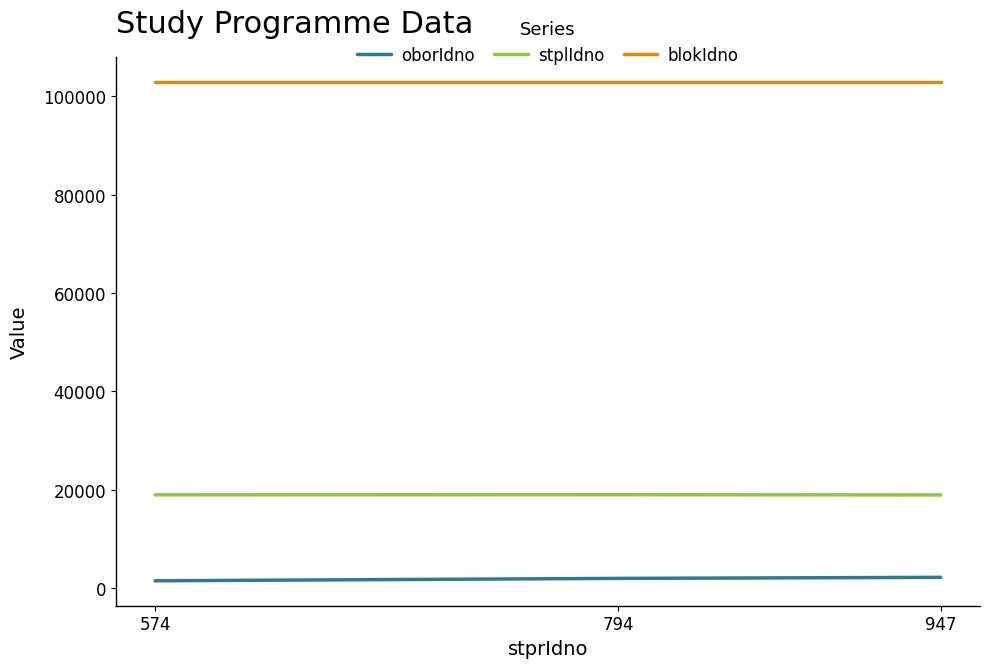

What is the sum of all oborIdno values?

5609